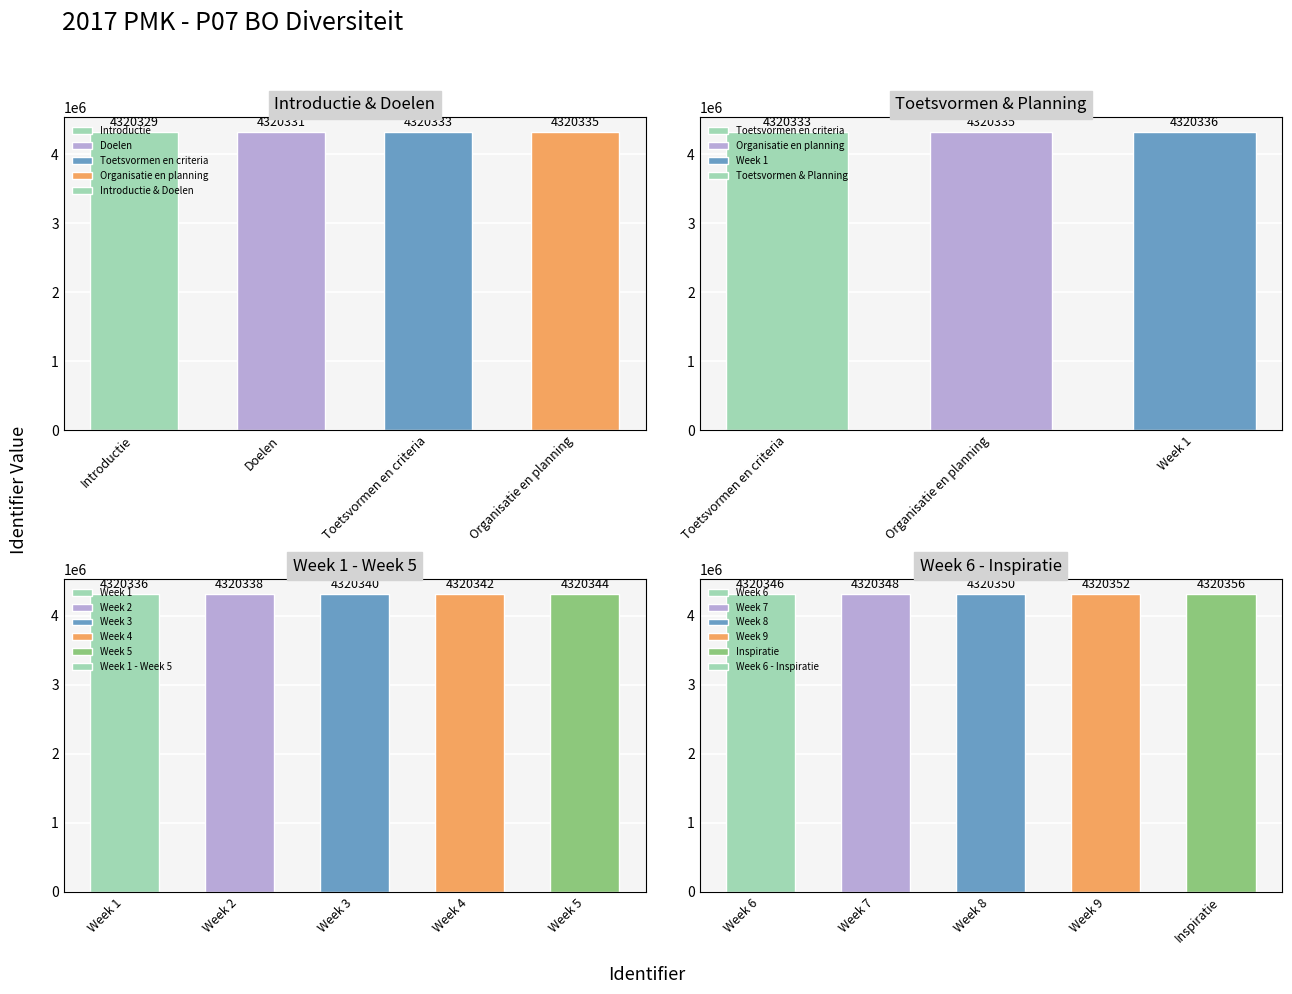

Which has a higher value, Week 5 or Organisatie en planning?

Week 5